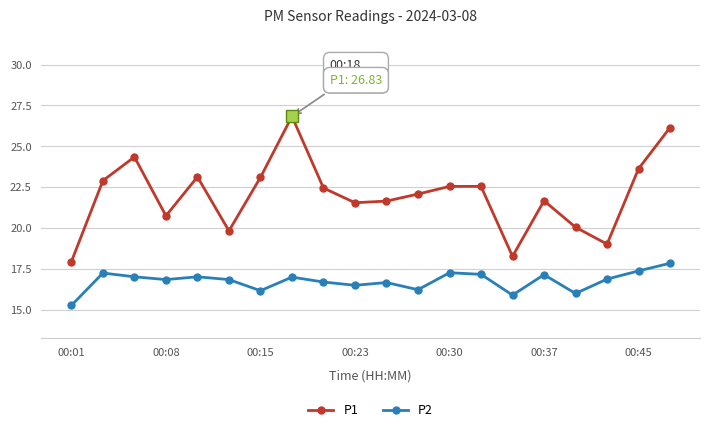

Which series has the widest spread of values?

P1